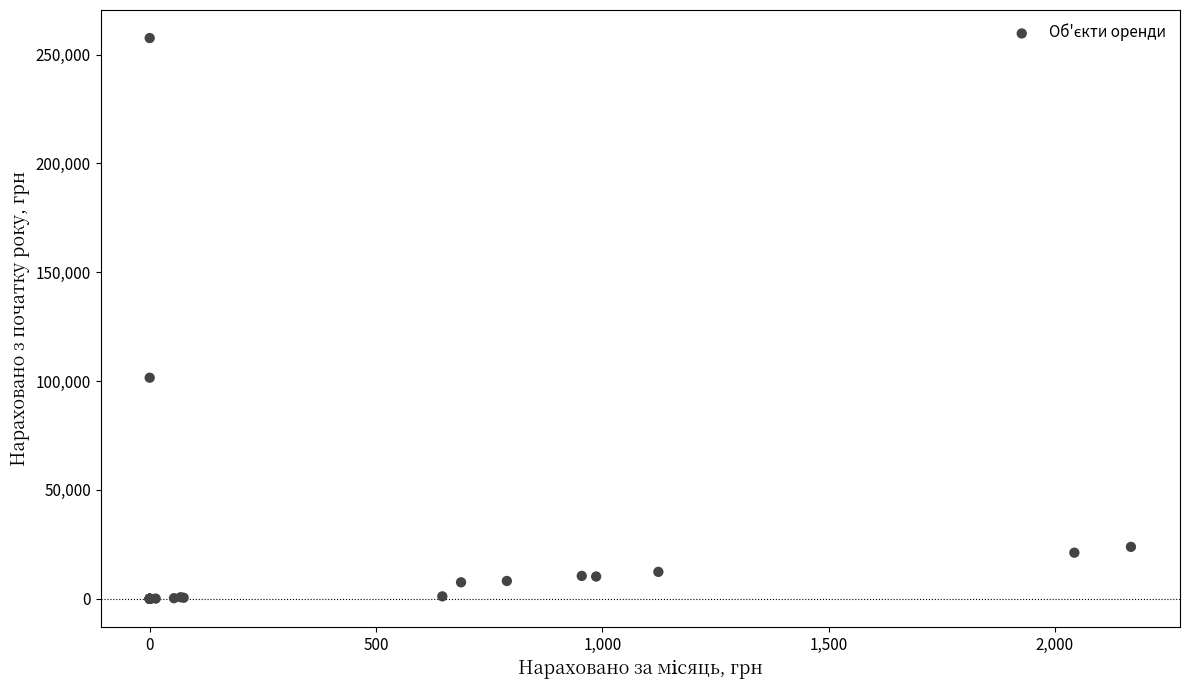

What Y value in the scatter plot is closest to 128804?

101556.5